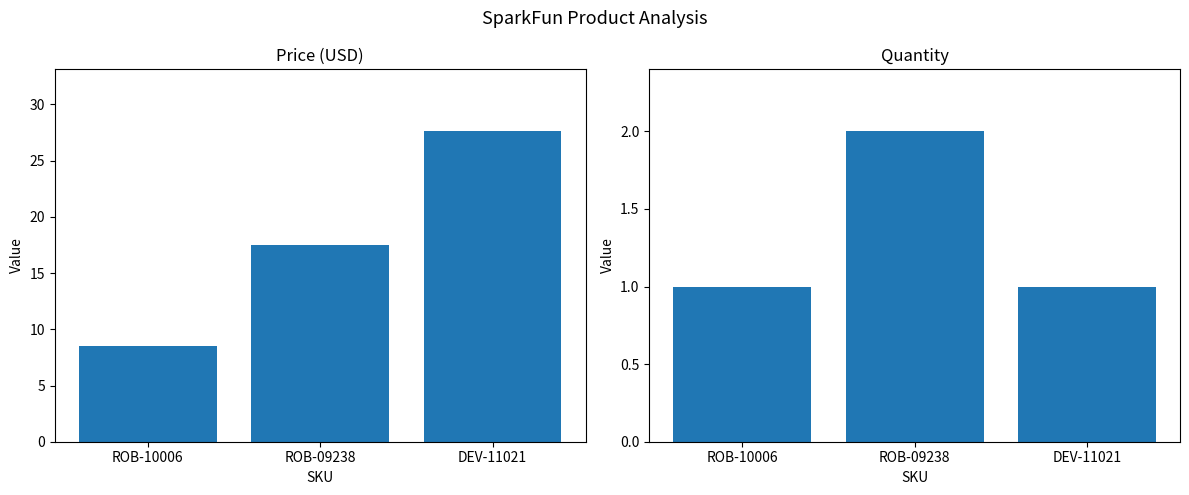

Does the chart contain any negative values?

No